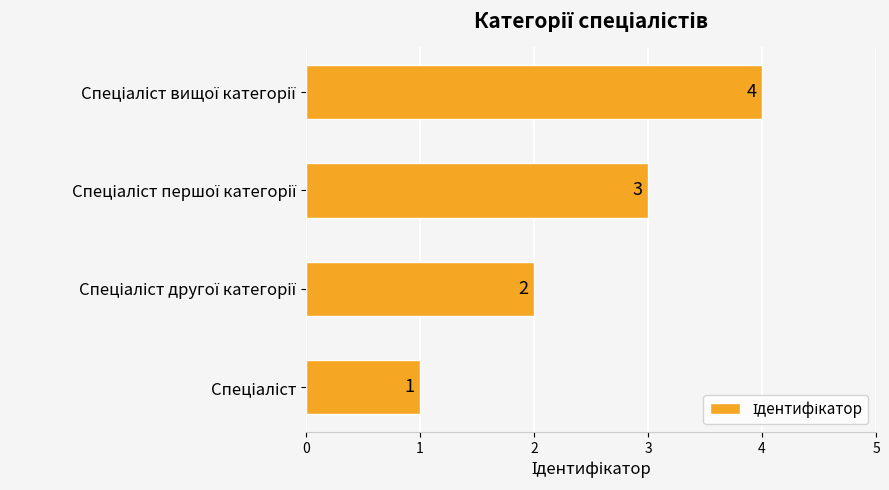

Does the chart contain any negative values?

No